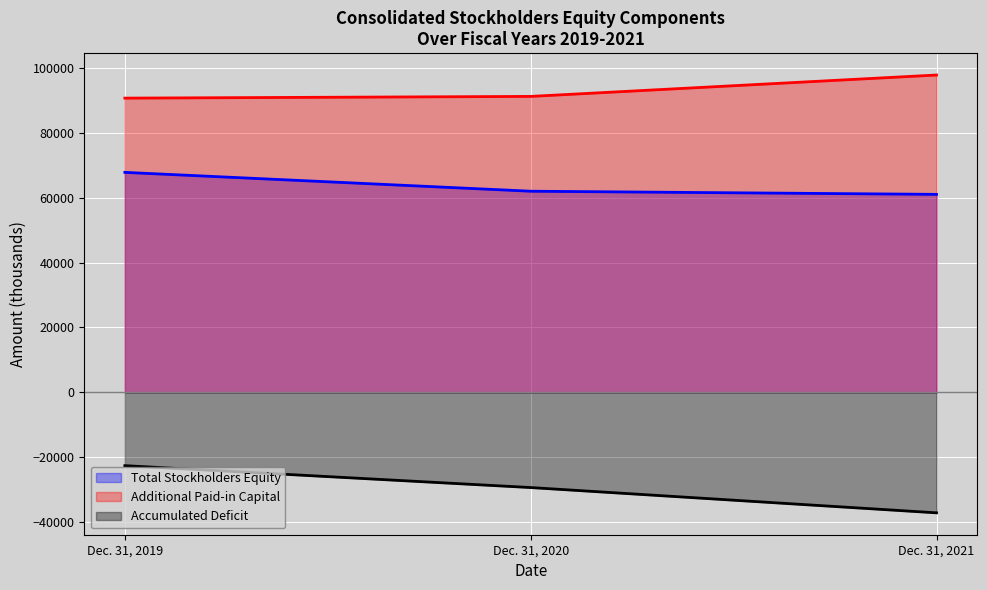

At which label does Accumulated Deficit (line) reach its minimum?

Dec. 31, 2021